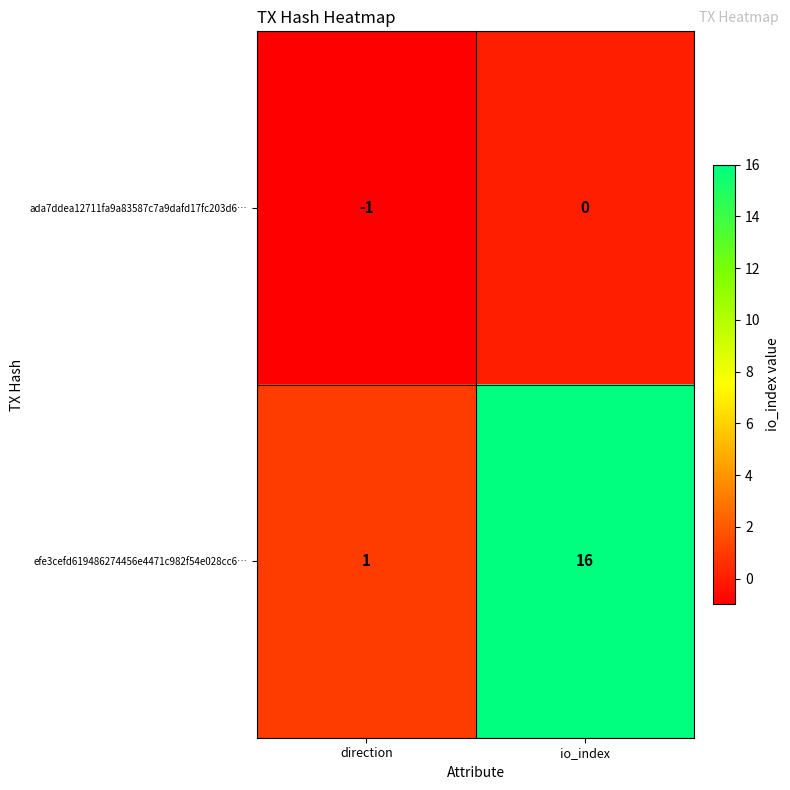

Is it true that ada7ddea12711fa9a83587c7a9dafd17fc203d6… equals -1 at direction?

True